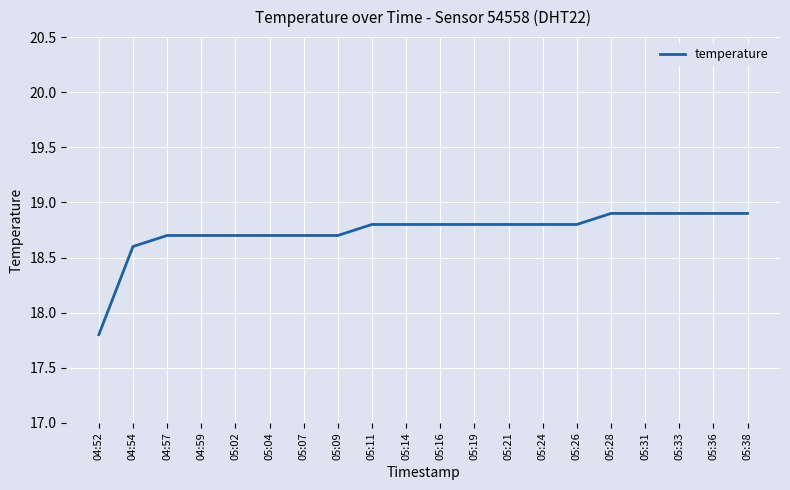

True or false: the data shows 31.7 at 04:52.

False